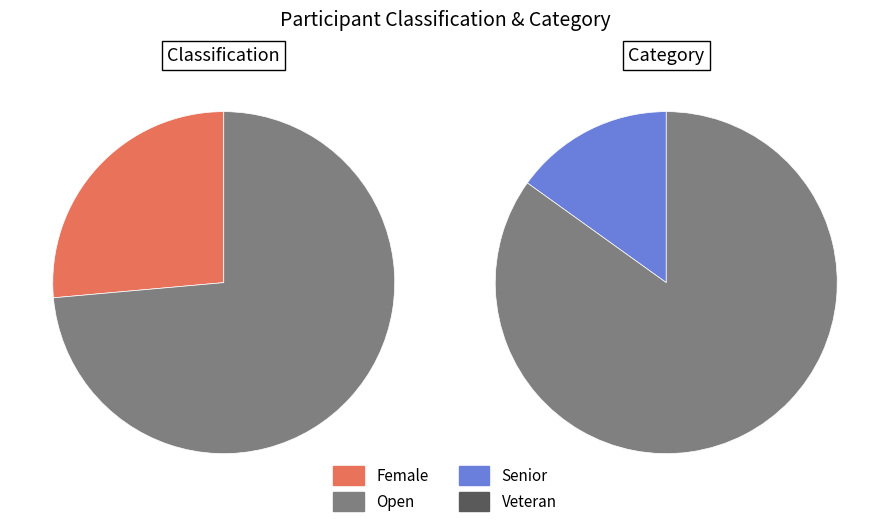

What is the change in value from Female to Open?

+25